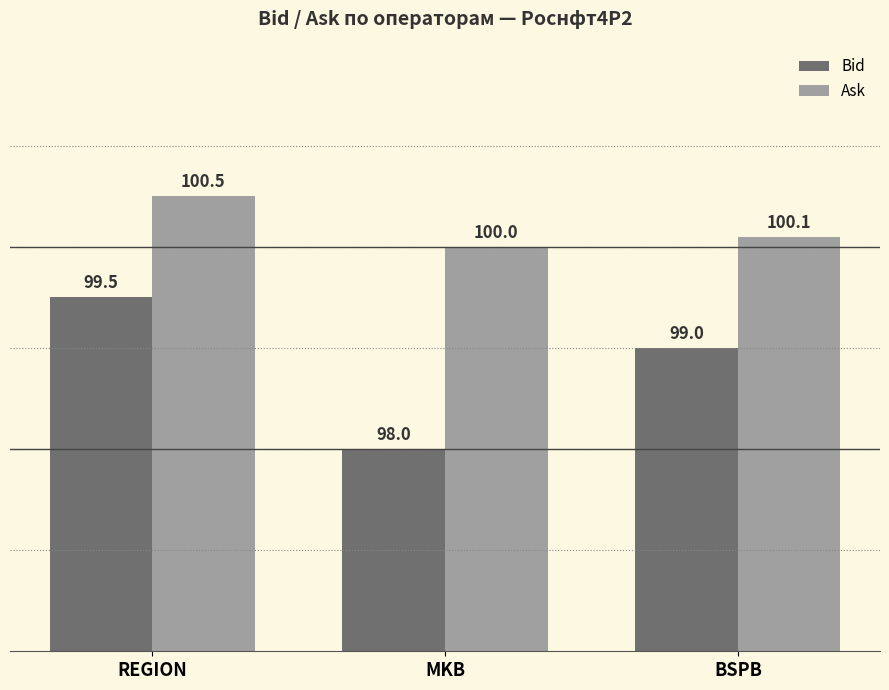

What is the approximate value of Ask at MKB?

100.0